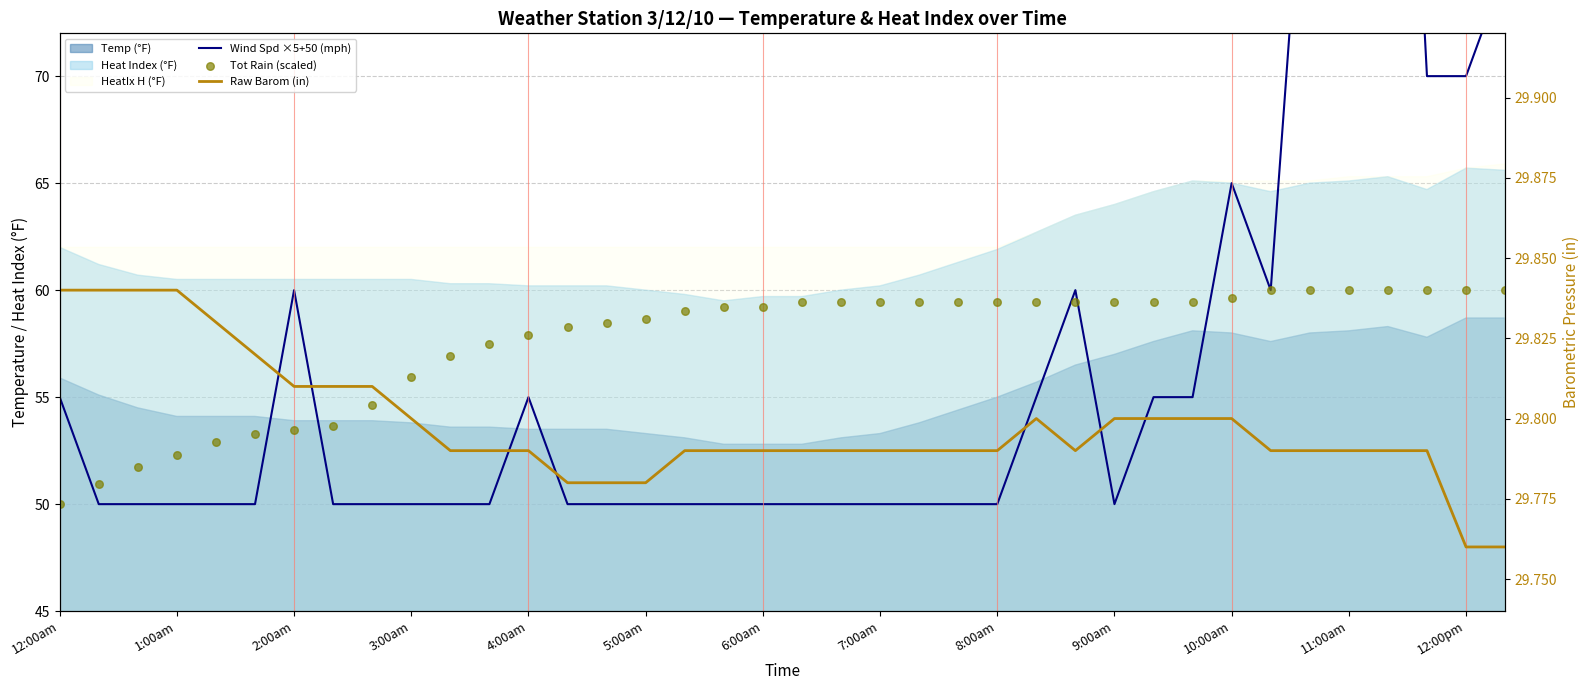

At which category is the sum across all series the highest?

34